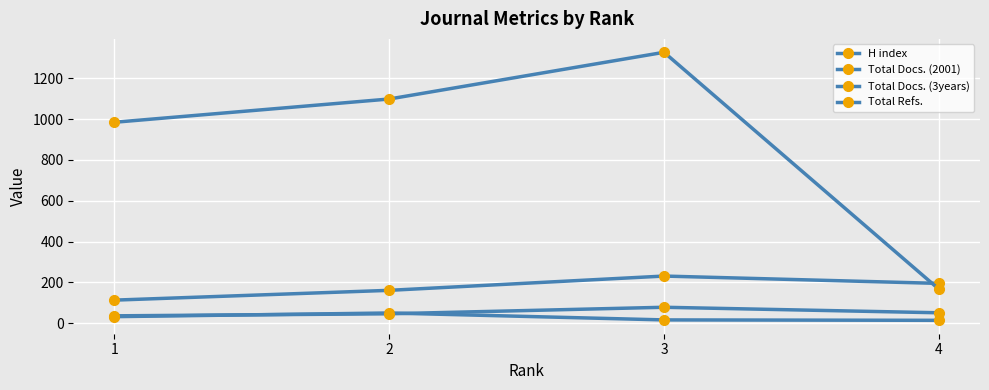

How many lines are shown in the chart?

4